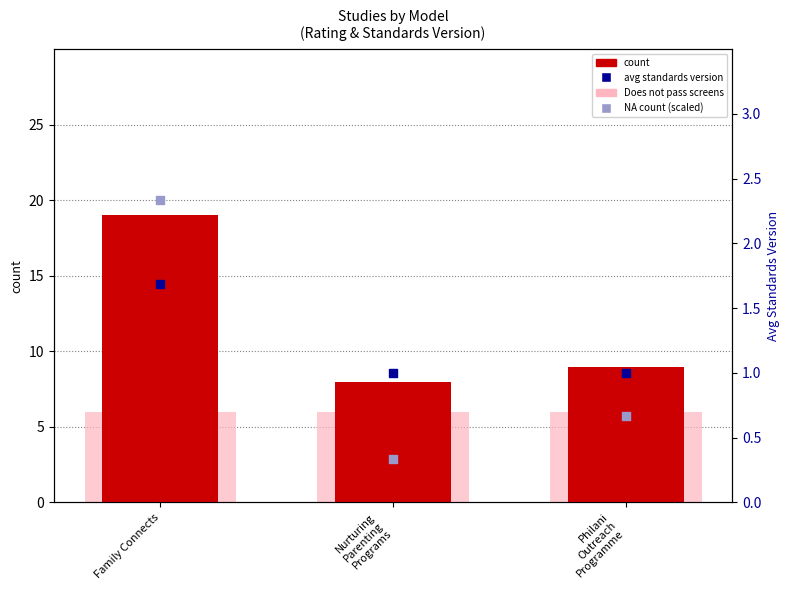

Which series reaches the minimum Y coordinate?

NA count (scaled)